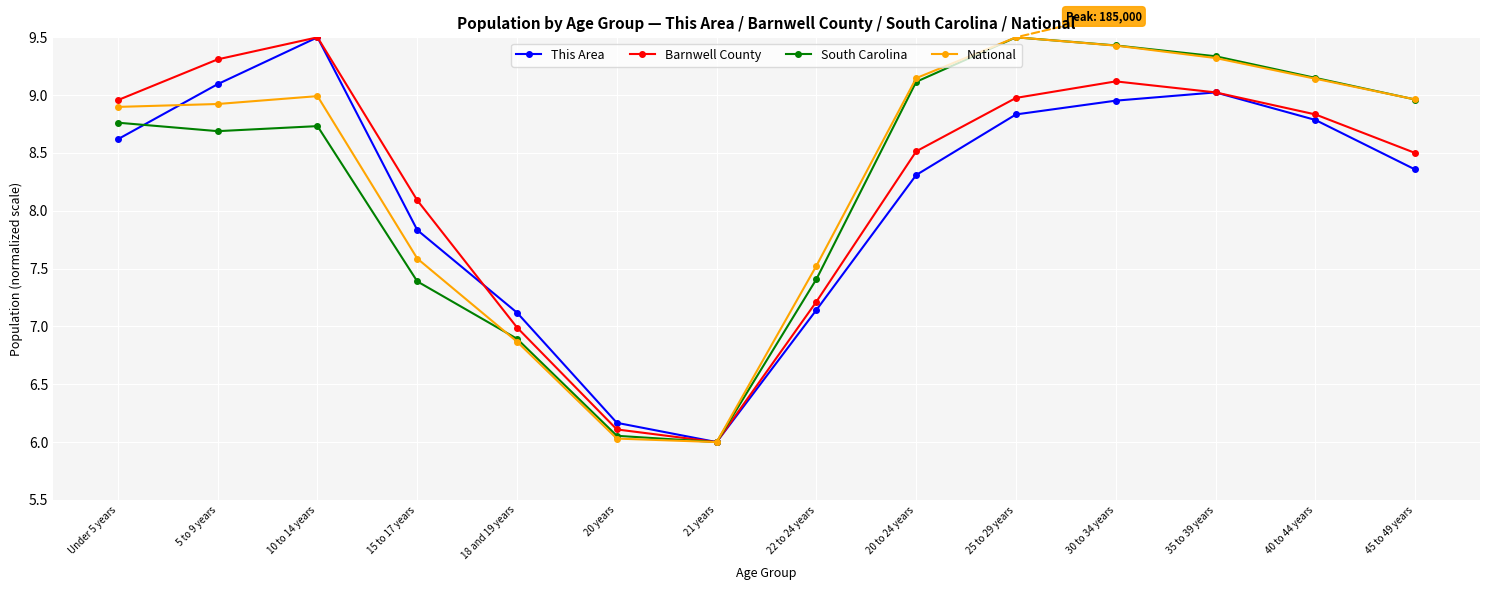

What is the label of the 8th point from the left?

22 to 24 years